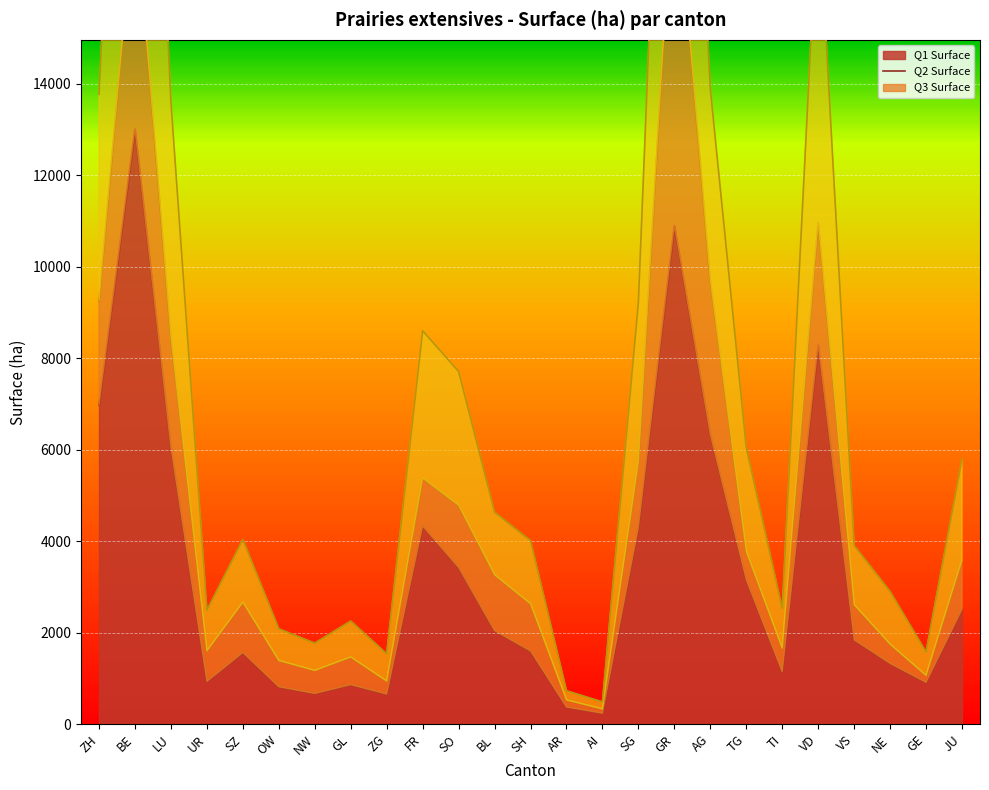

True or false: Prairies extensives Q1 Surface and Prairies extensives Q3 Surface intersect in this chart.

False